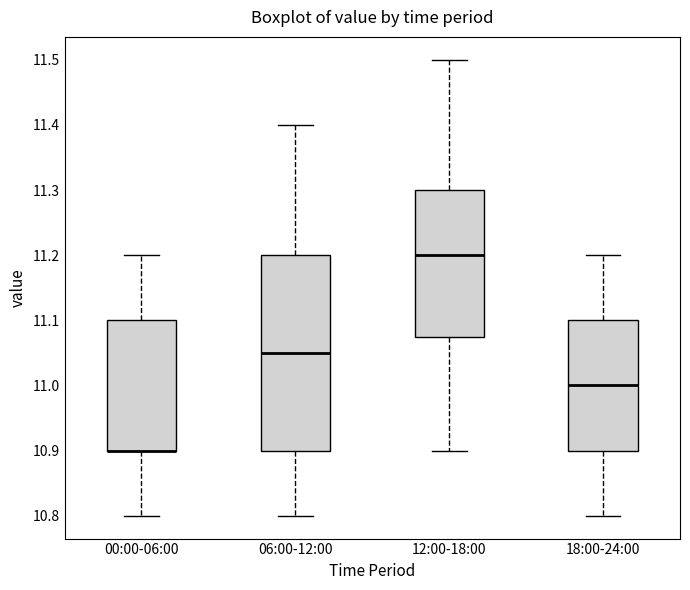

Where does the upper whisker of the box for 18:00-24:00 end on the y-axis? The values are not printed on the chart, so give them approximately, as read against the axis.

11.20